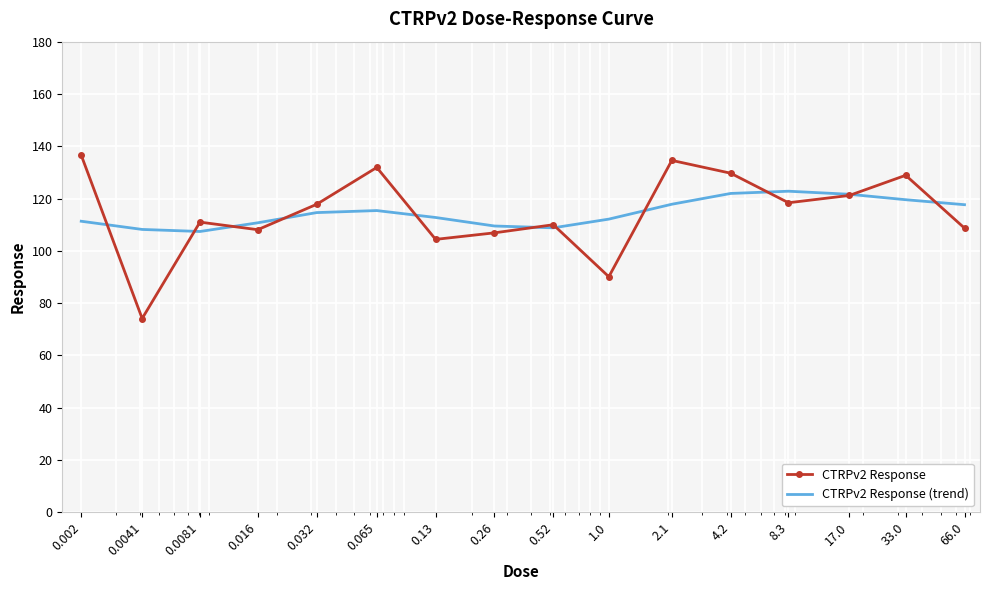

What is the highest value of the CTRPv2 Response series?

136.6